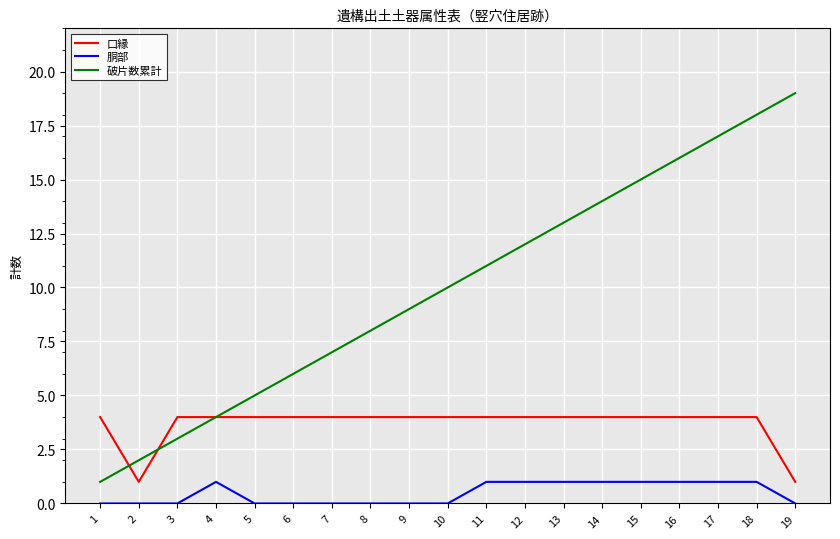

True or false: 胴部 and 口縁 cross at least once.

False